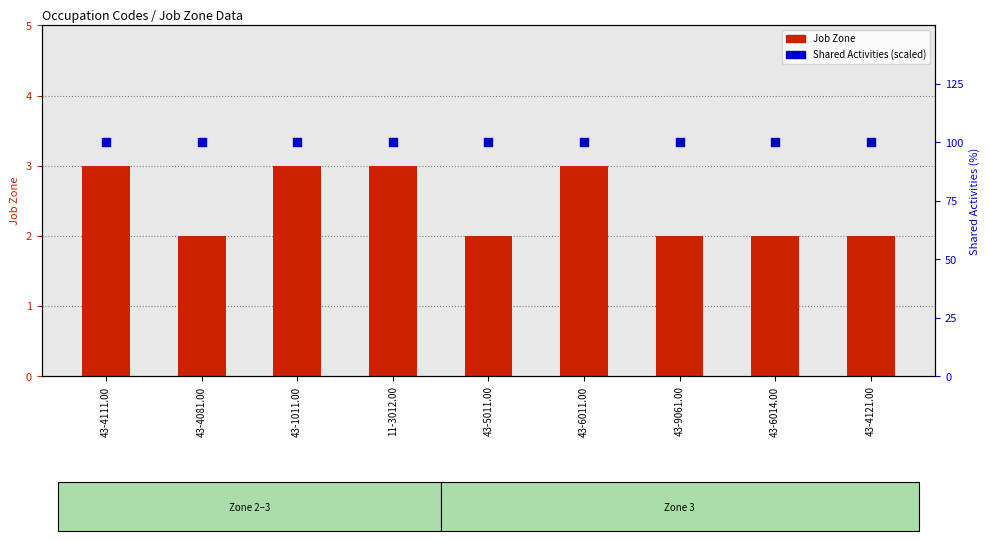

Is the value of Job Zone at 43-1011.00 greater than the value of Shared Activities (scaled) at 43-4111.00?

No